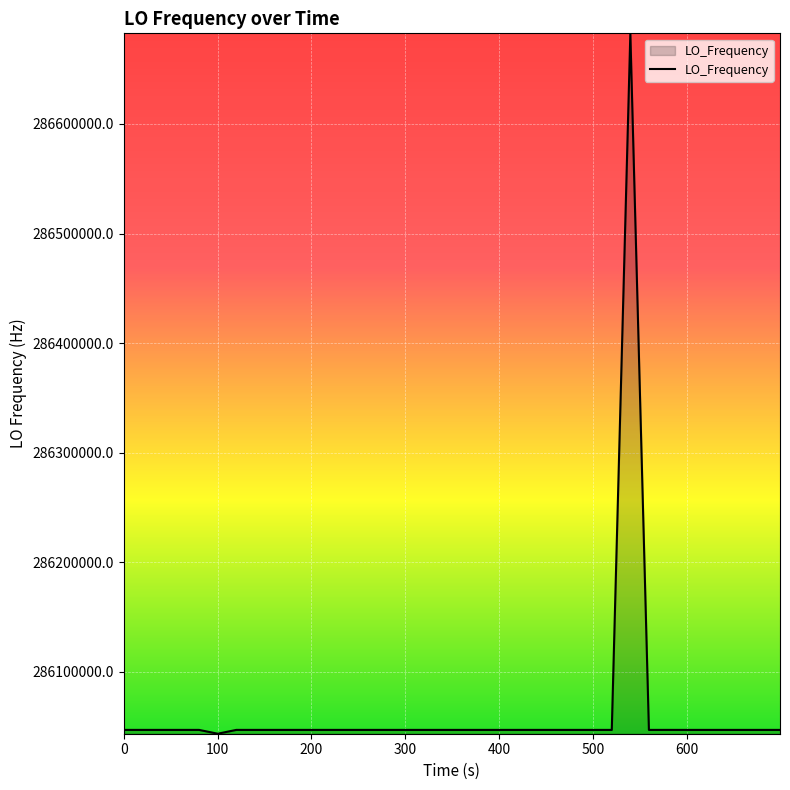

What is the difference between the maximum and minimum values?

639182.3